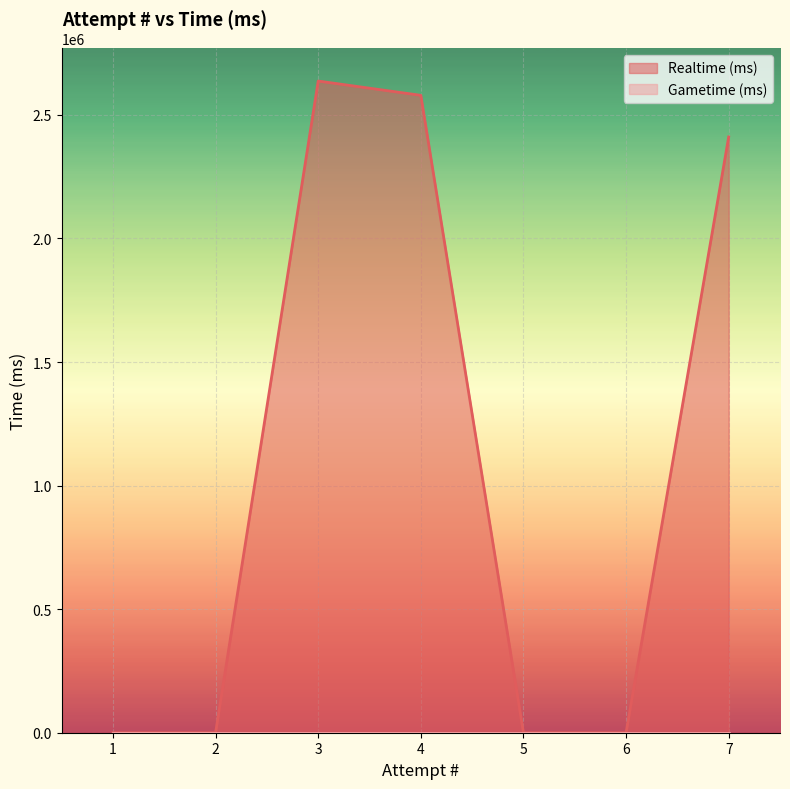

How many lines are shown in the chart?

2